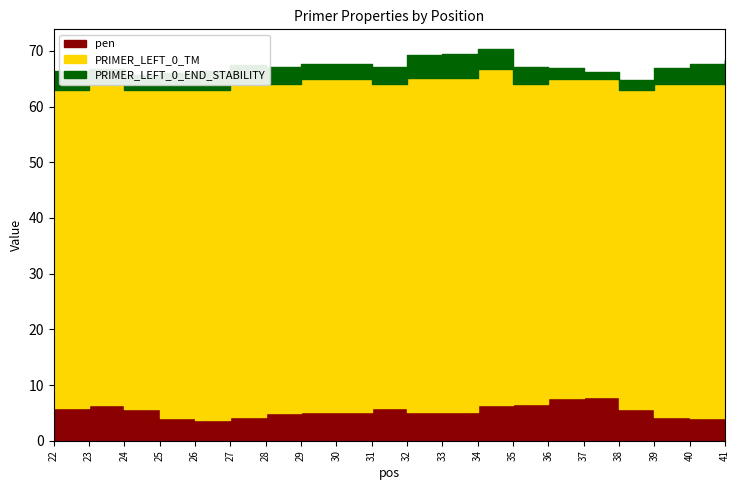

How many lines are shown in the chart?

3